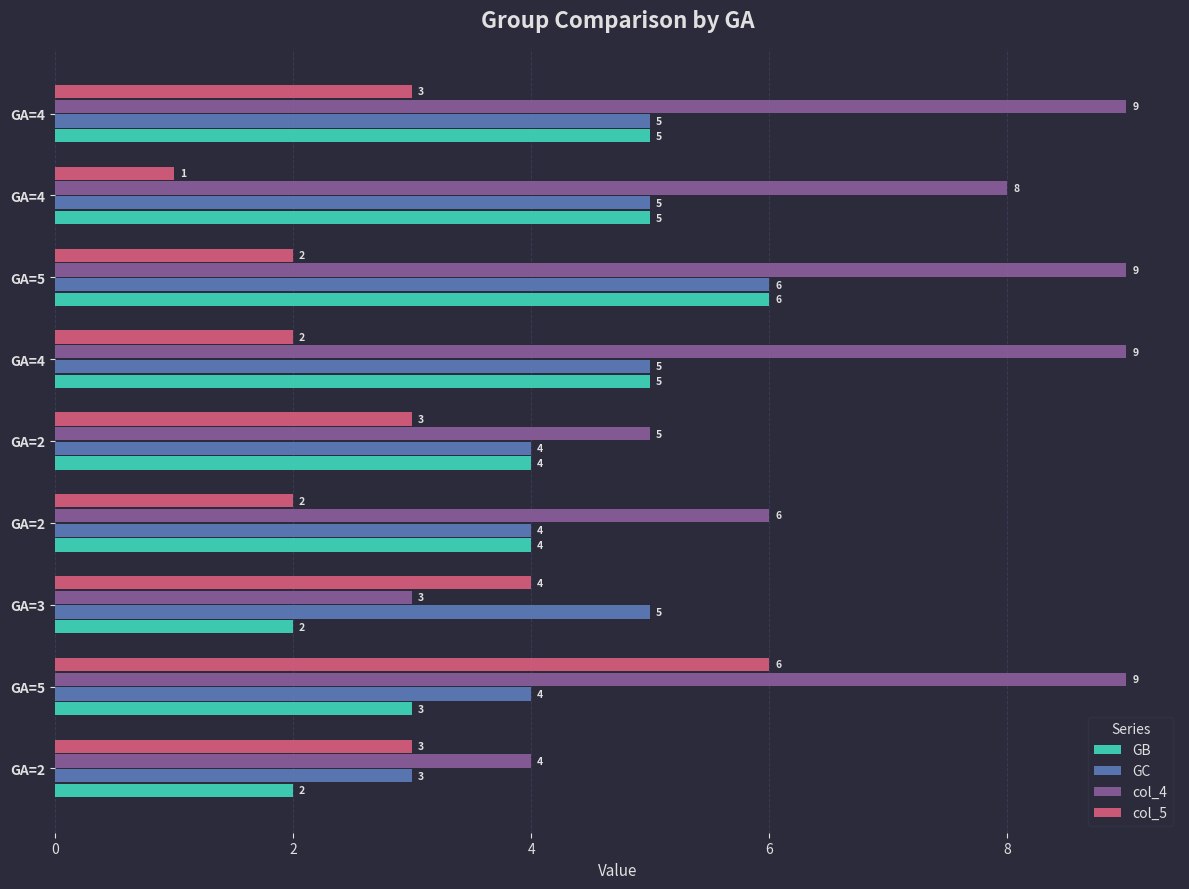

How many categories are shown in the chart?

9